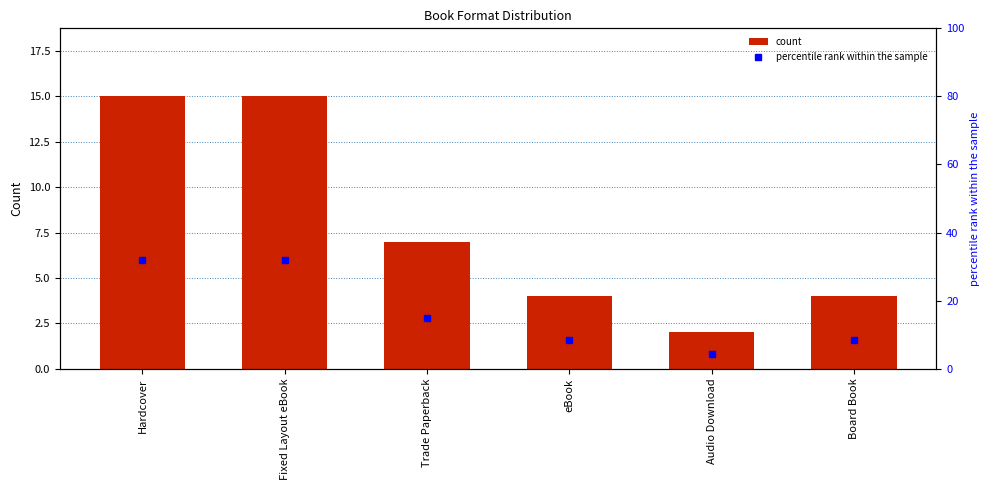

True or false: count has a value of 7.0 at Trade Paperback.

True